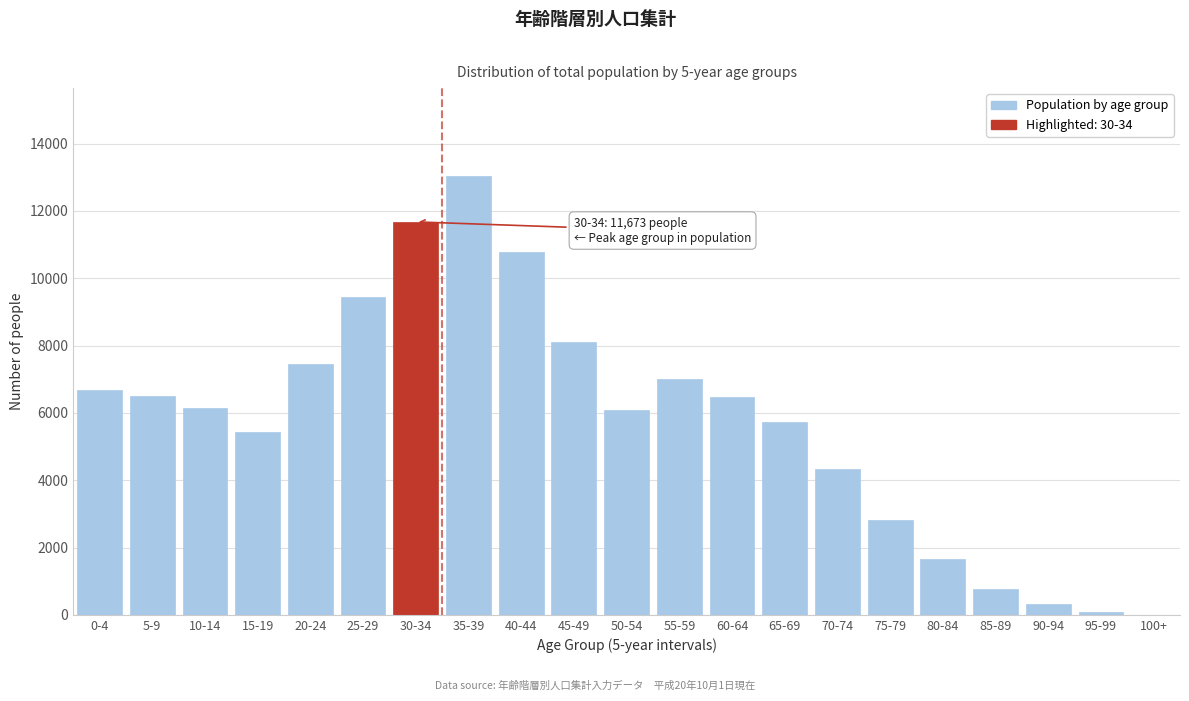

What is the greatest value displayed?

13039